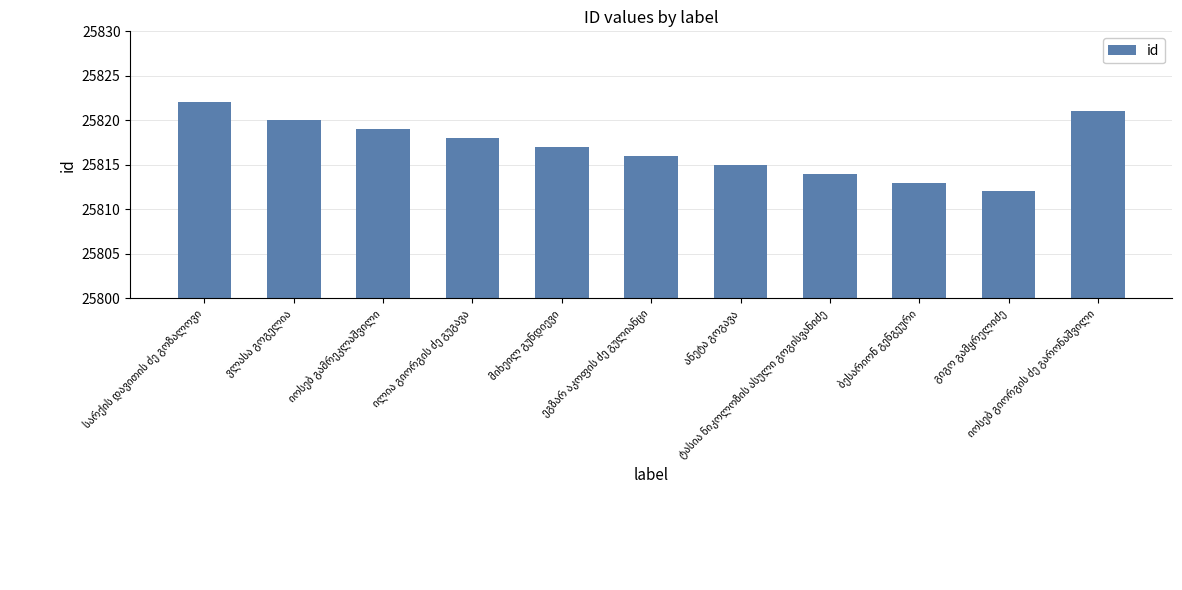

How many categories are shown in the chart?

11